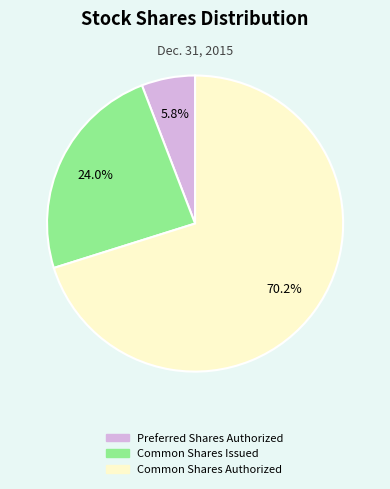

Which category has the biggest portion of the pie?

Common Shares Authorized